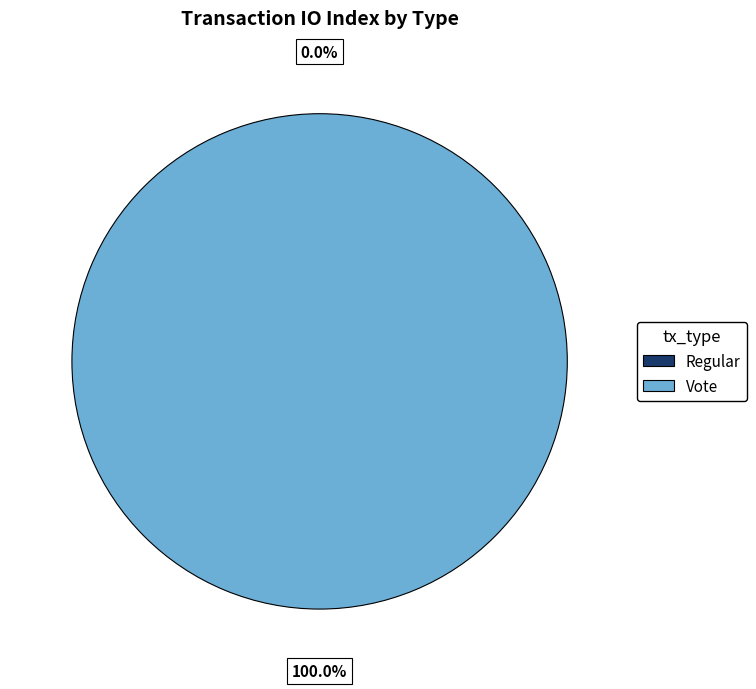

To the nearest percent, what is the difference between the largest and smallest slice percentages?

100%